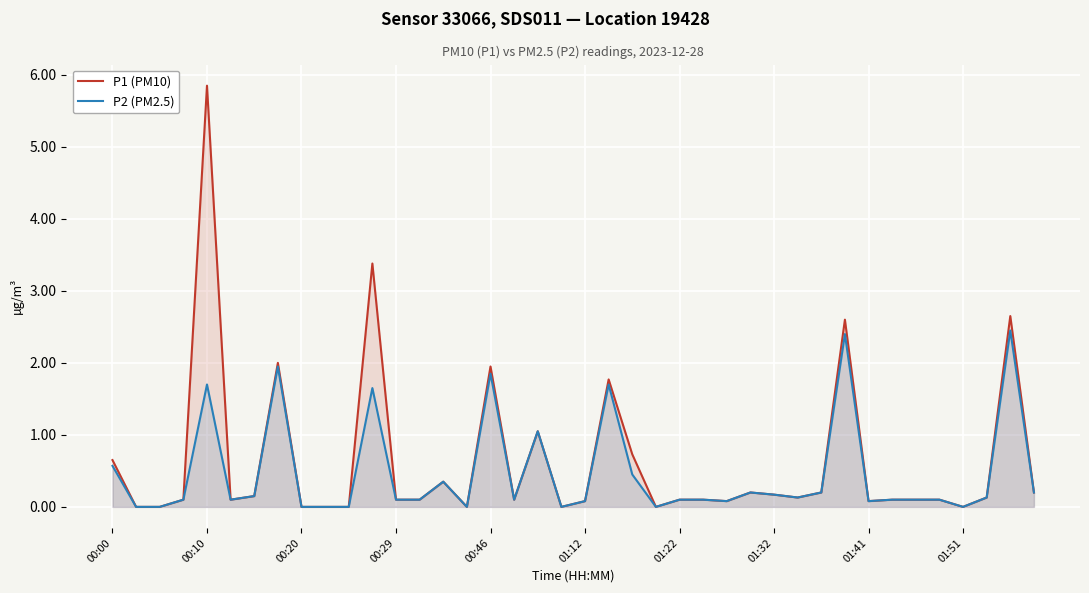

Is it true that P2 (PM2.5) equals 2.5 at 00:46?

False